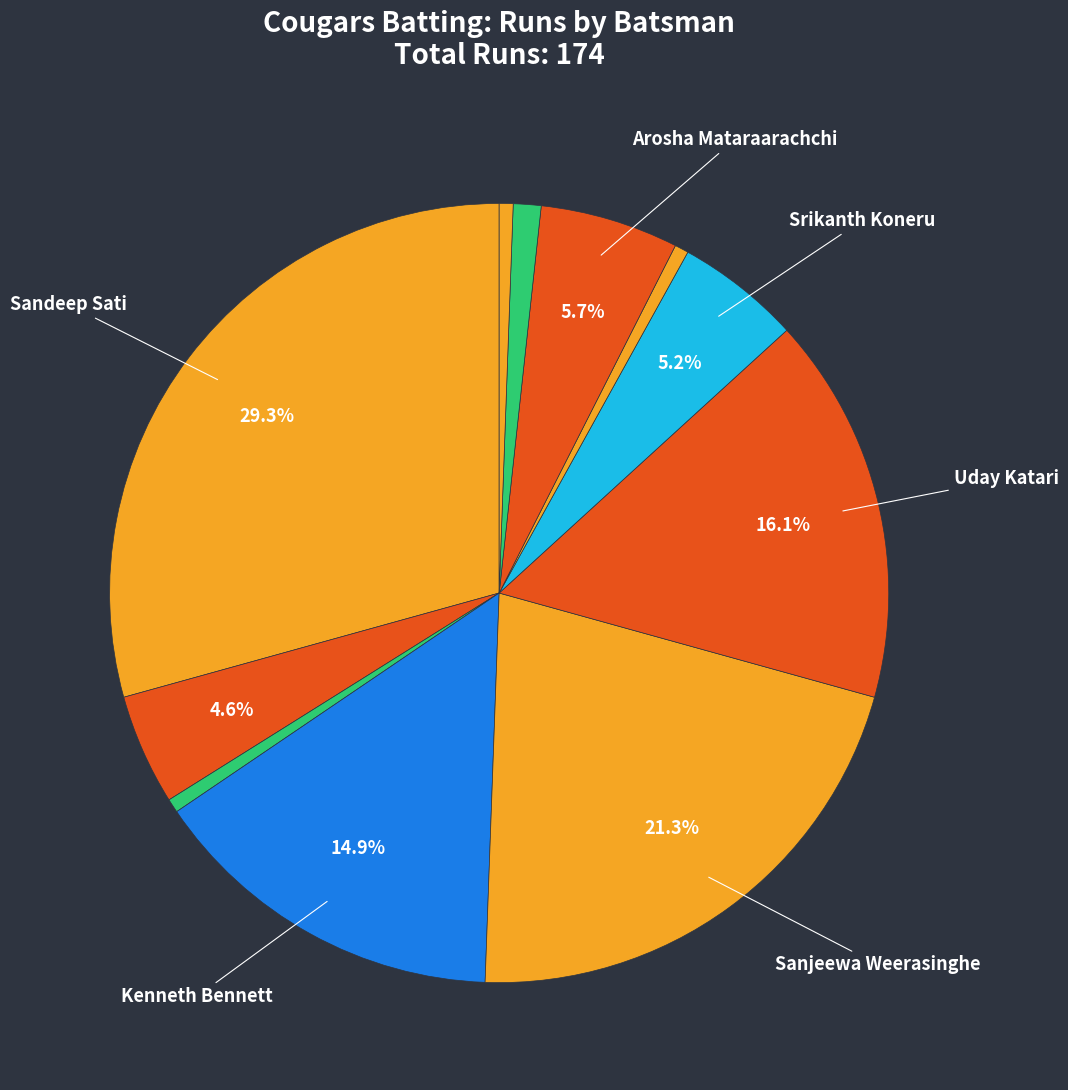

To the nearest percent, what is the difference between the largest and smallest slice percentages?

29%